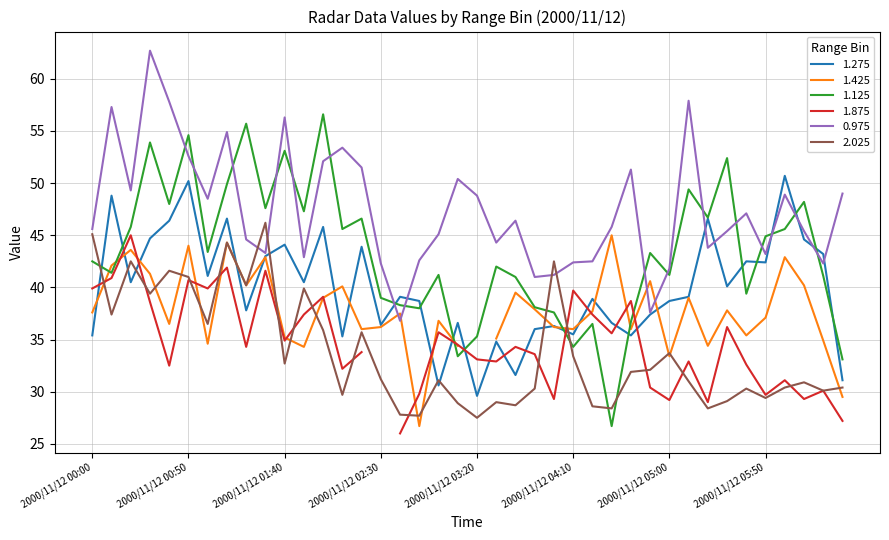

How many times do 2.025 and 1.125 cross each other?

5